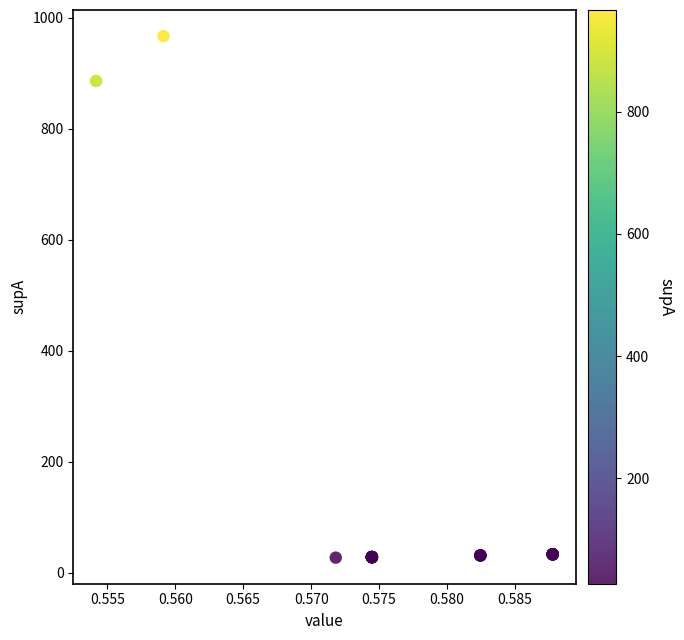

What Y value in the scatter plot is closest to 497?

886